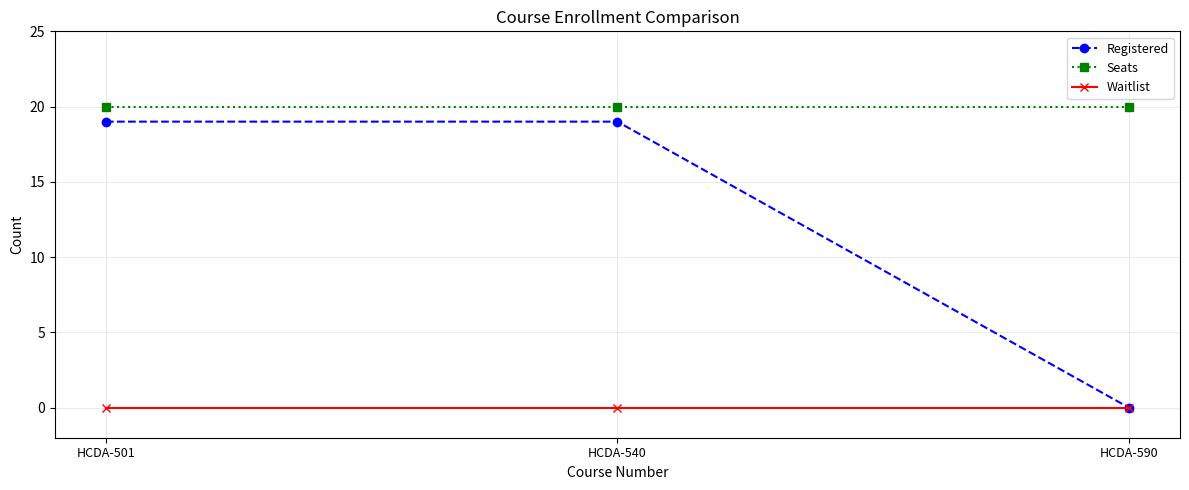

Is the value of Registered at HCDA-540 greater than the value of Waitlist at HCDA-501?

Yes